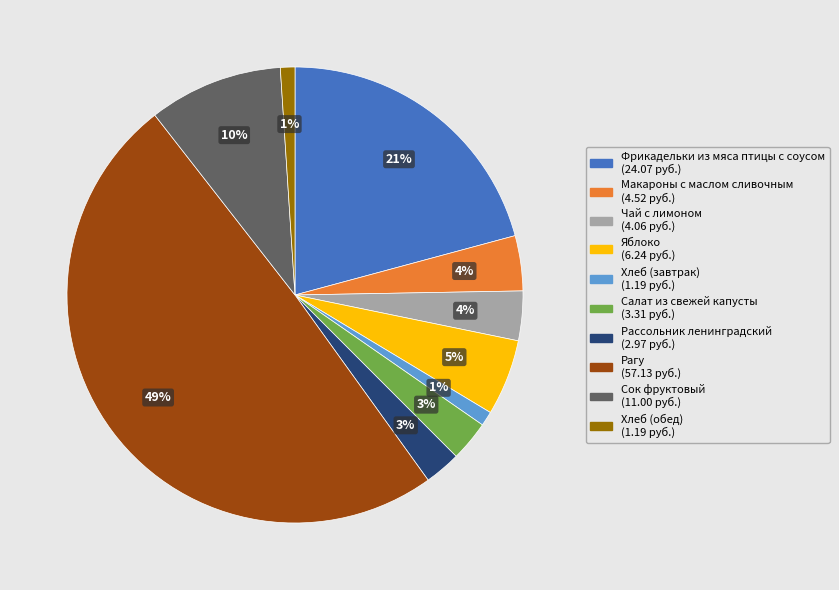

How many slices are in this pie chart?

10